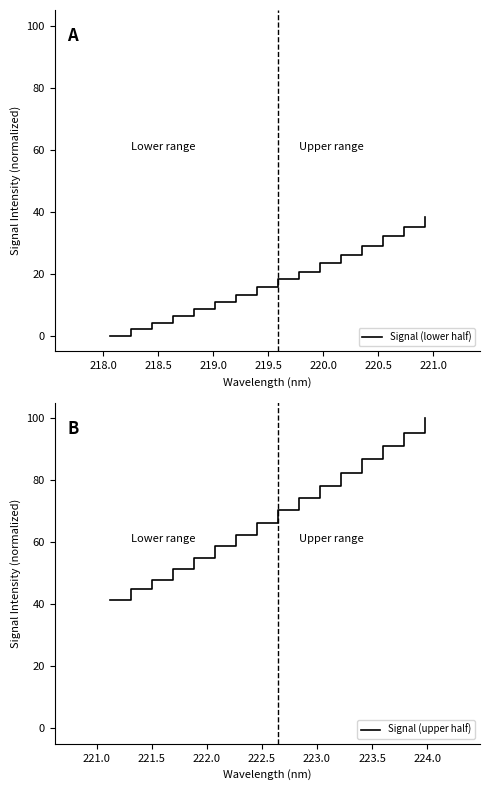

Rank the series at 218.0 from lowest to highest value.

Signal (lower half), Signal (upper half)